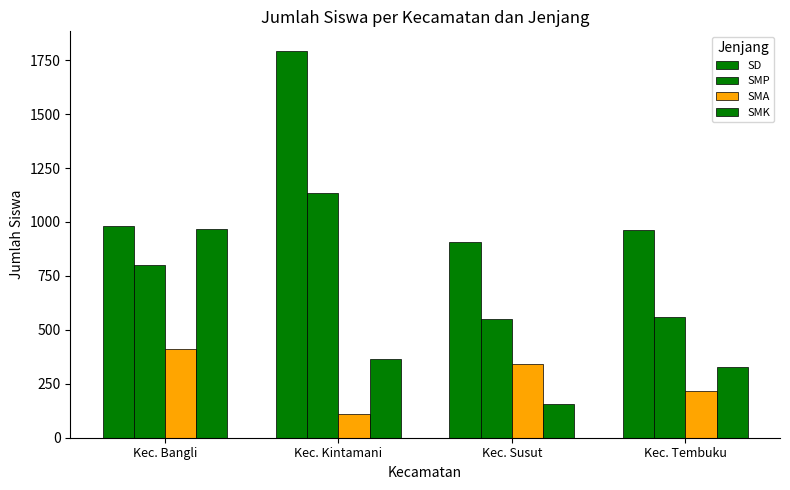

Is it true that SMA equals 110 at Kec. Kintamani?

True